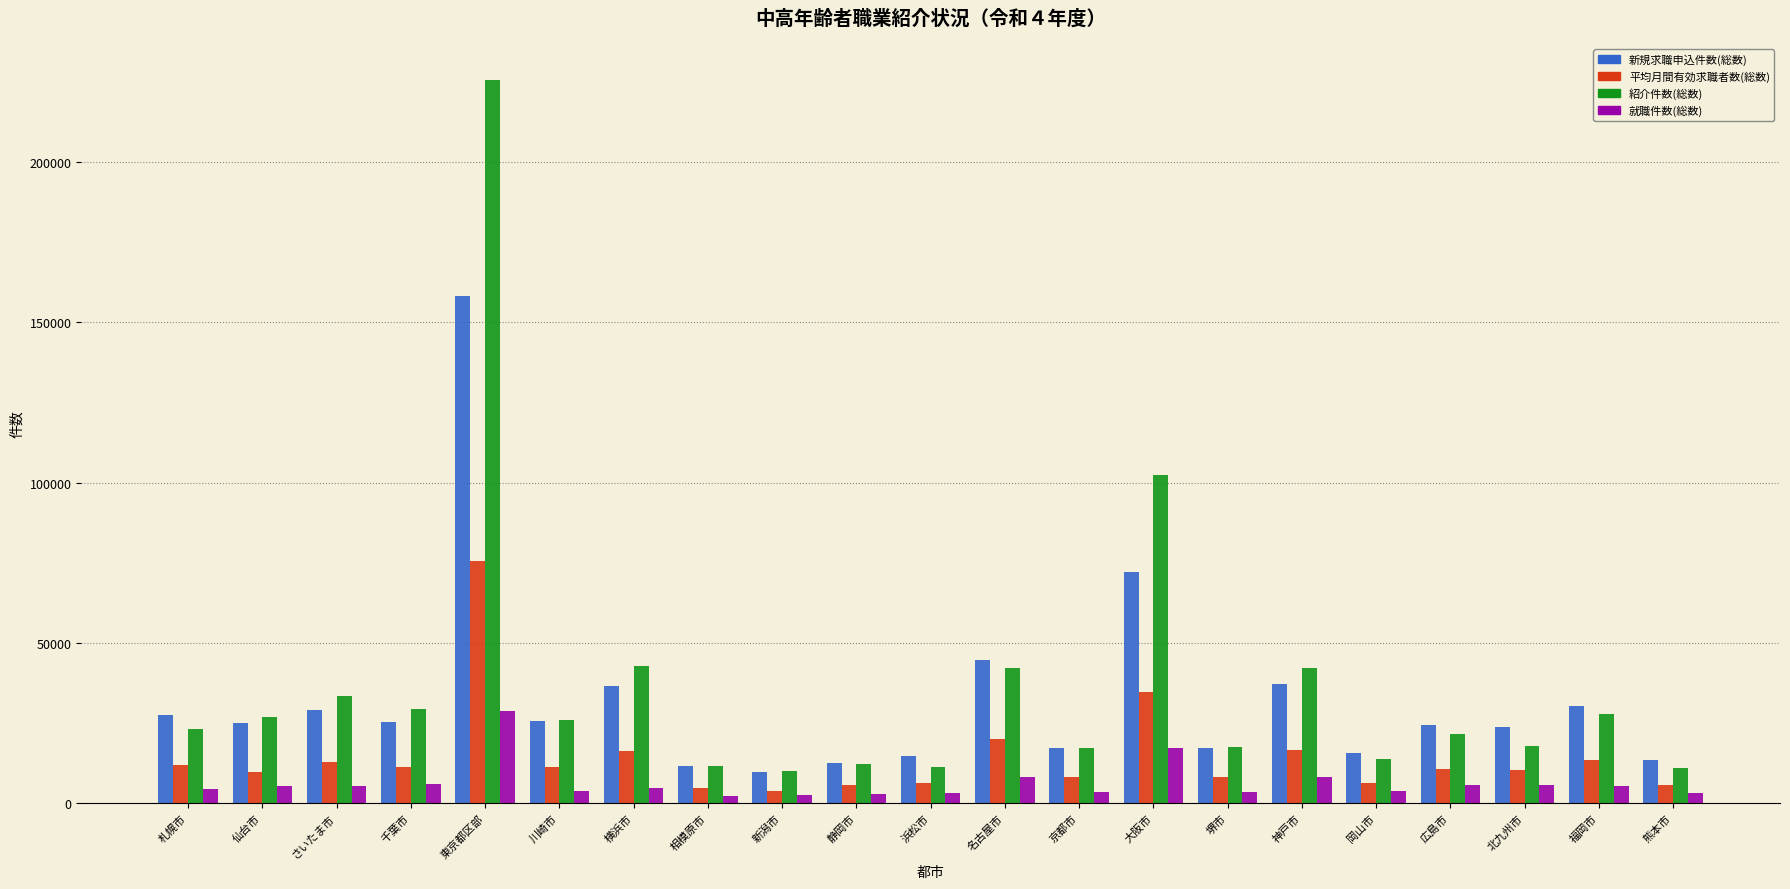

What is the difference between the highest and lowest values at 仙台市?

21396